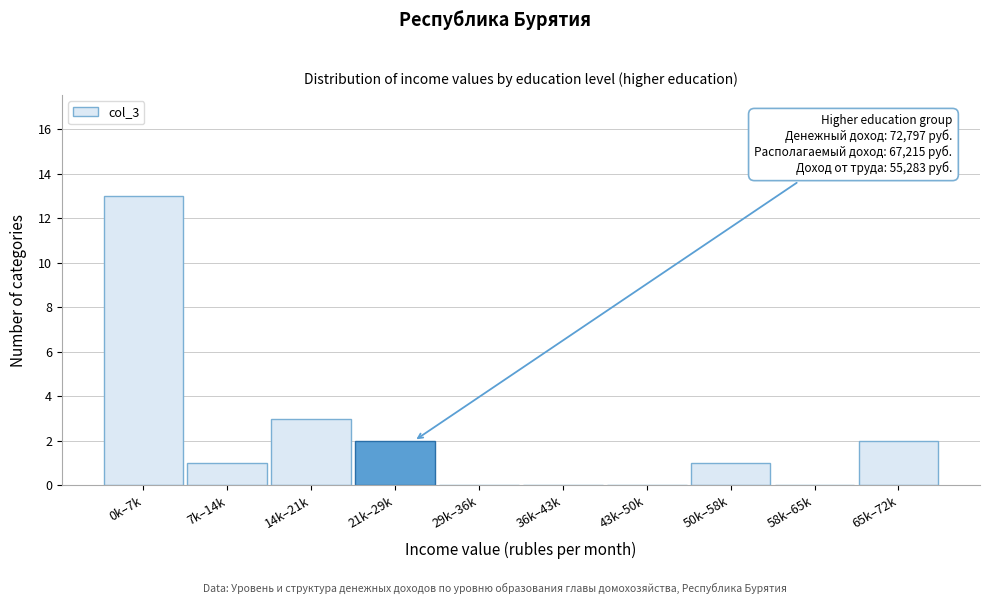

Reading right to left, list all the values displayed in this chart.

65k–72k=2	58k–65k=0	50k–58k=1	43k–50k=0	36k–43k=0	29k–36k=0	21k–29k=2	14k–21k=3	7k–14k=1	0k–7k=13